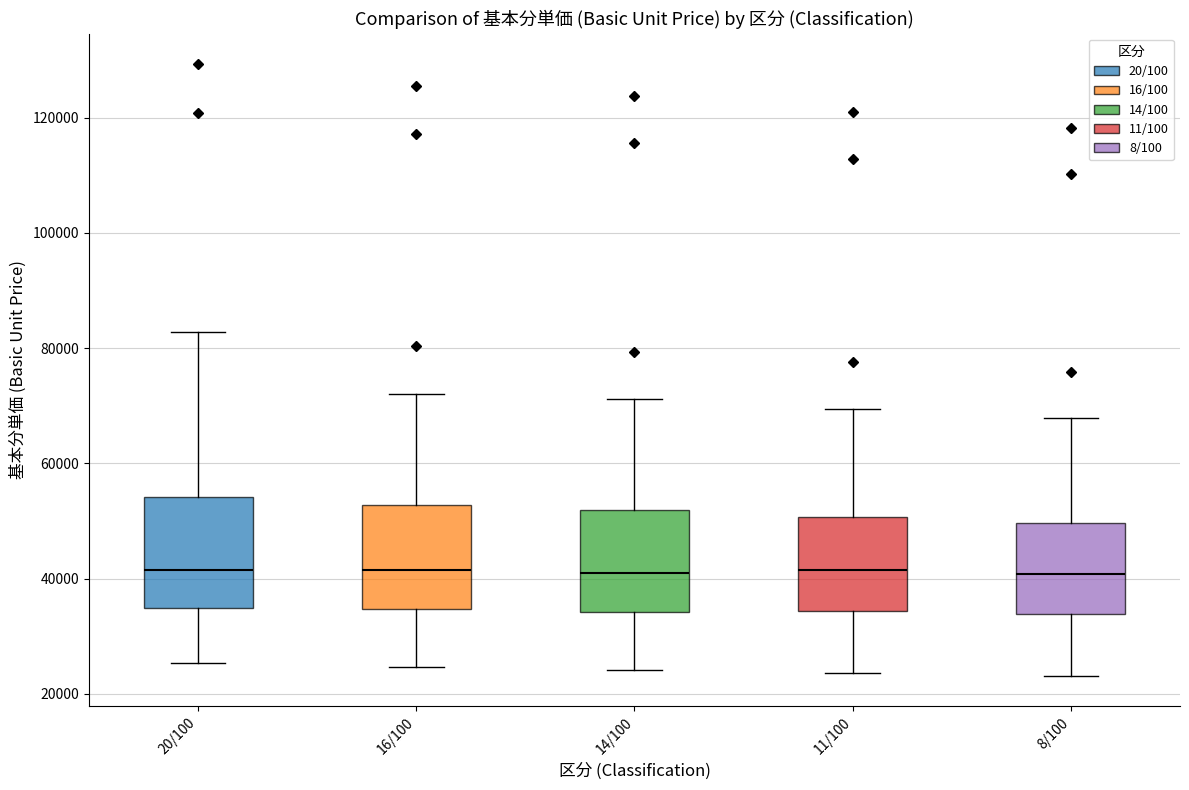

Where is the upper edge of the box for 11/100 on the y-axis? The values are not printed on the chart, so give them approximately, as read against the axis.

50000